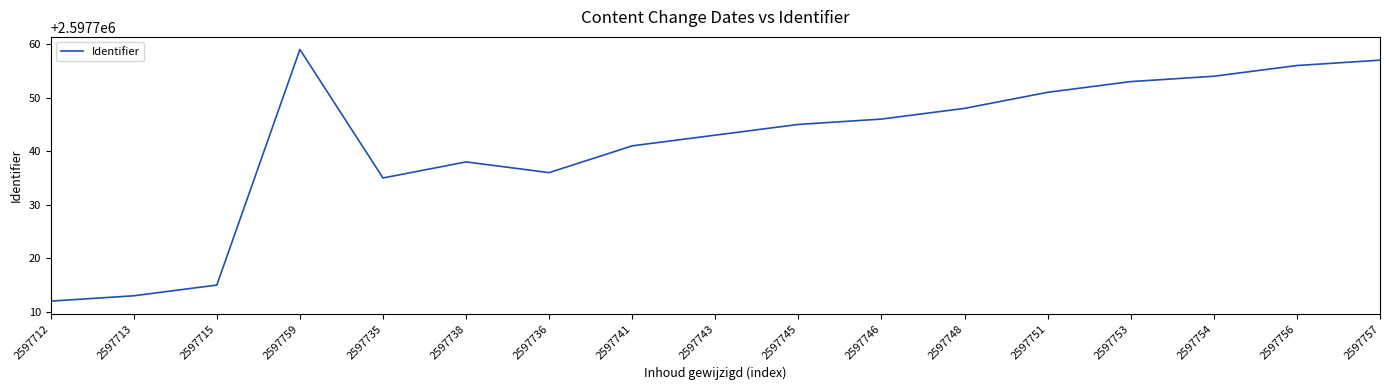

Is it true that the value at 2597759 is 4042292?

False